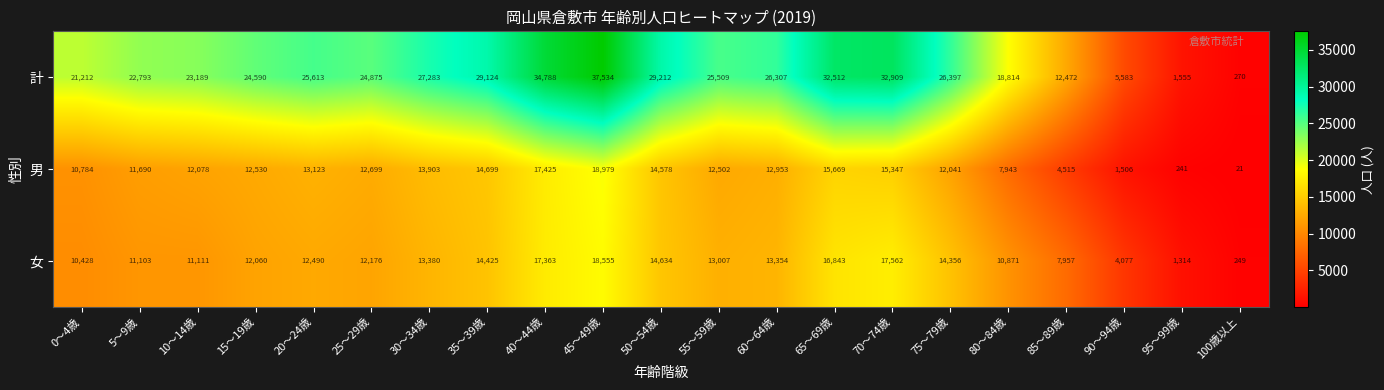

Which label corresponds to the smallest value in the chart?

100歳以上